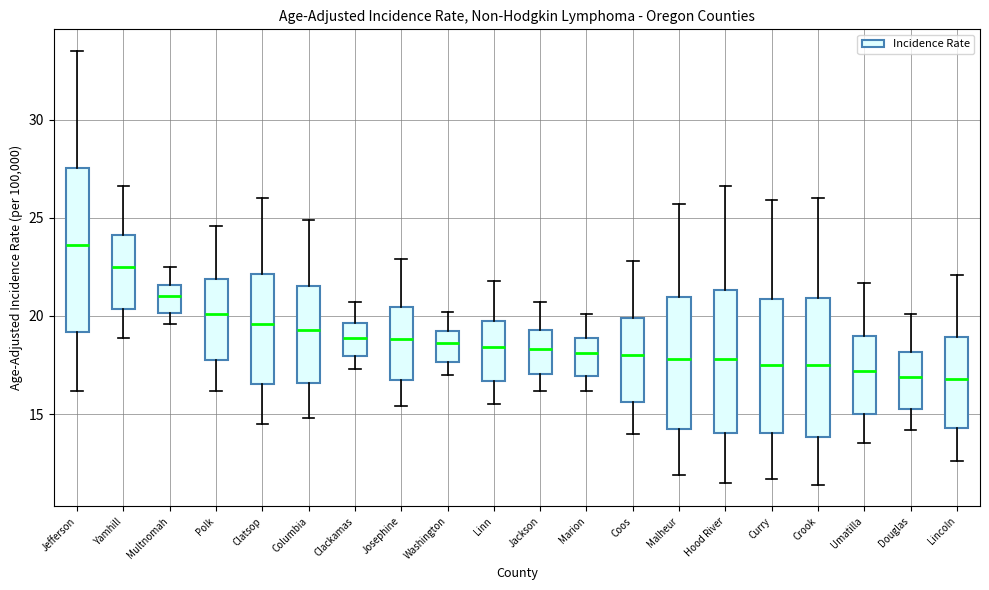

Where is the lower edge of the box for Jackson on the y-axis? The values are not printed on the chart, so give them approximately, as read against the axis.

17.0